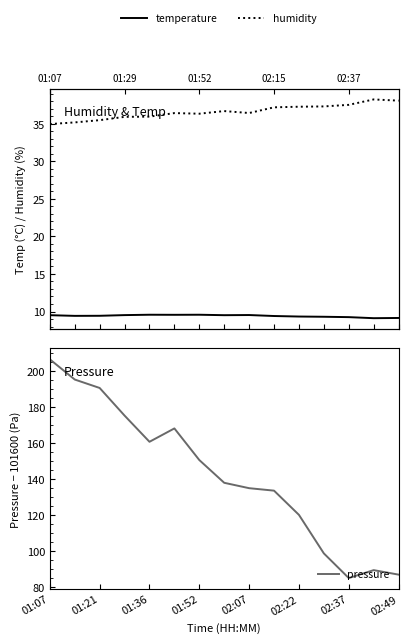

True or false: temperature and humidity cross at least once.

False